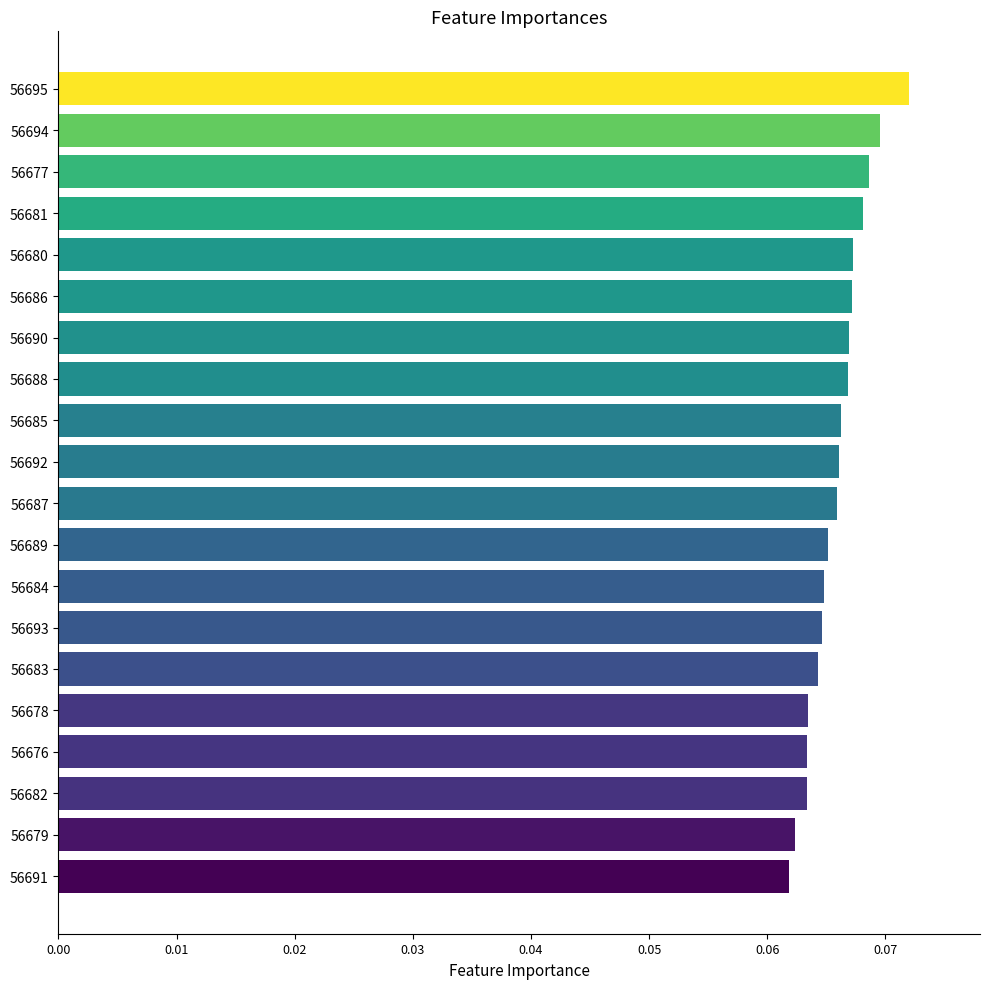

What is the sum of all values?

1.3